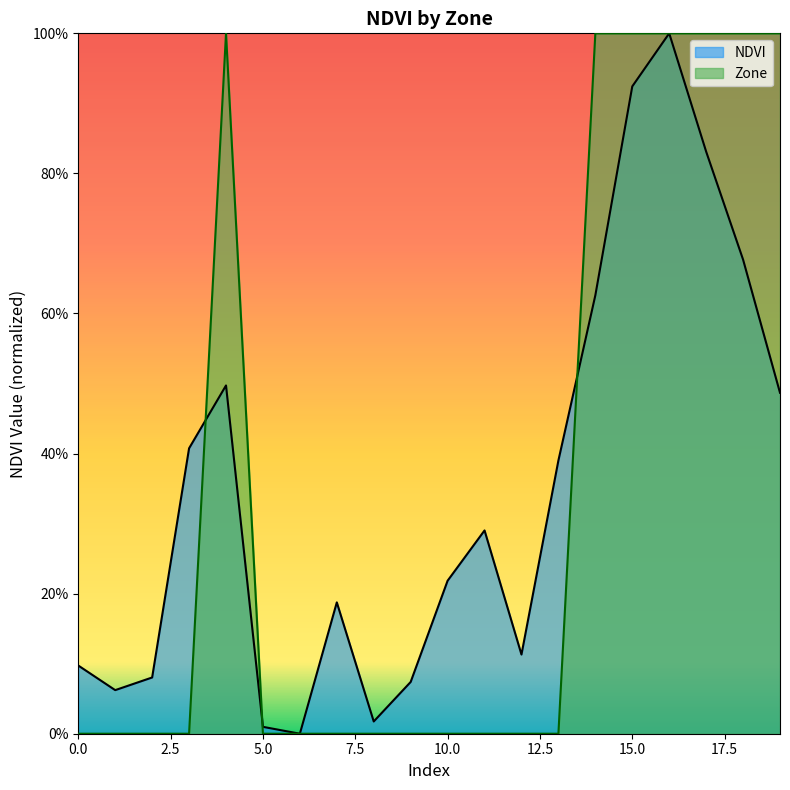

True or false: Zone has a value of 0.0 at 11.

True